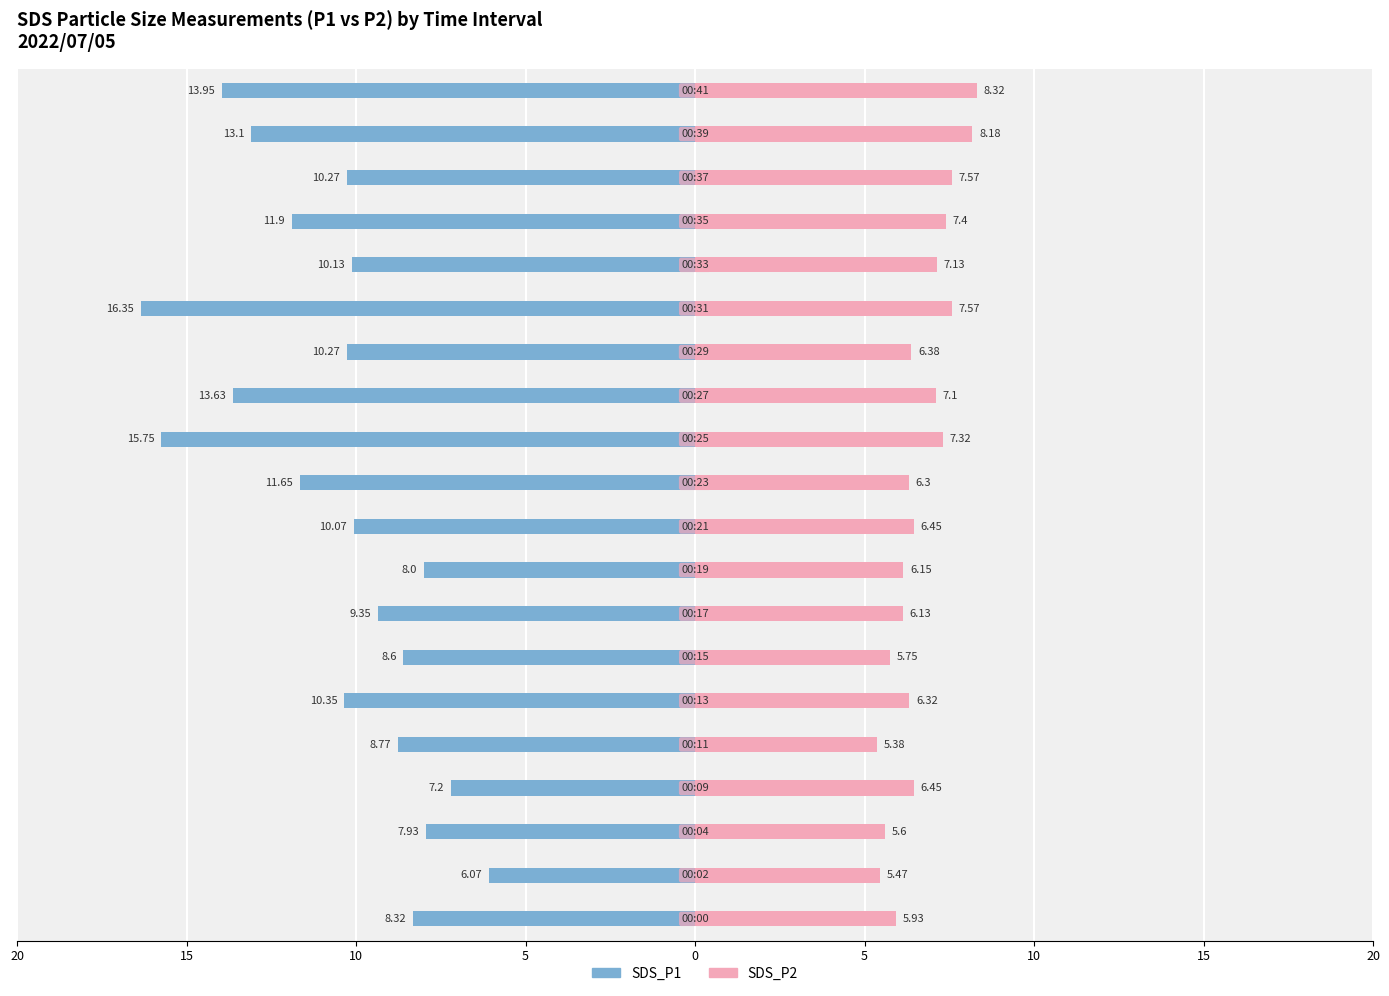

Are the bars horizontal?

Yes